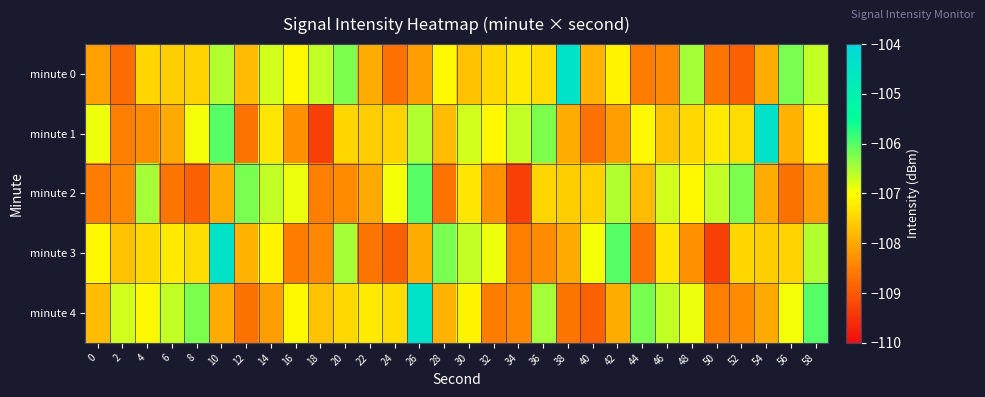

Between 0 and 20, which is larger?

20